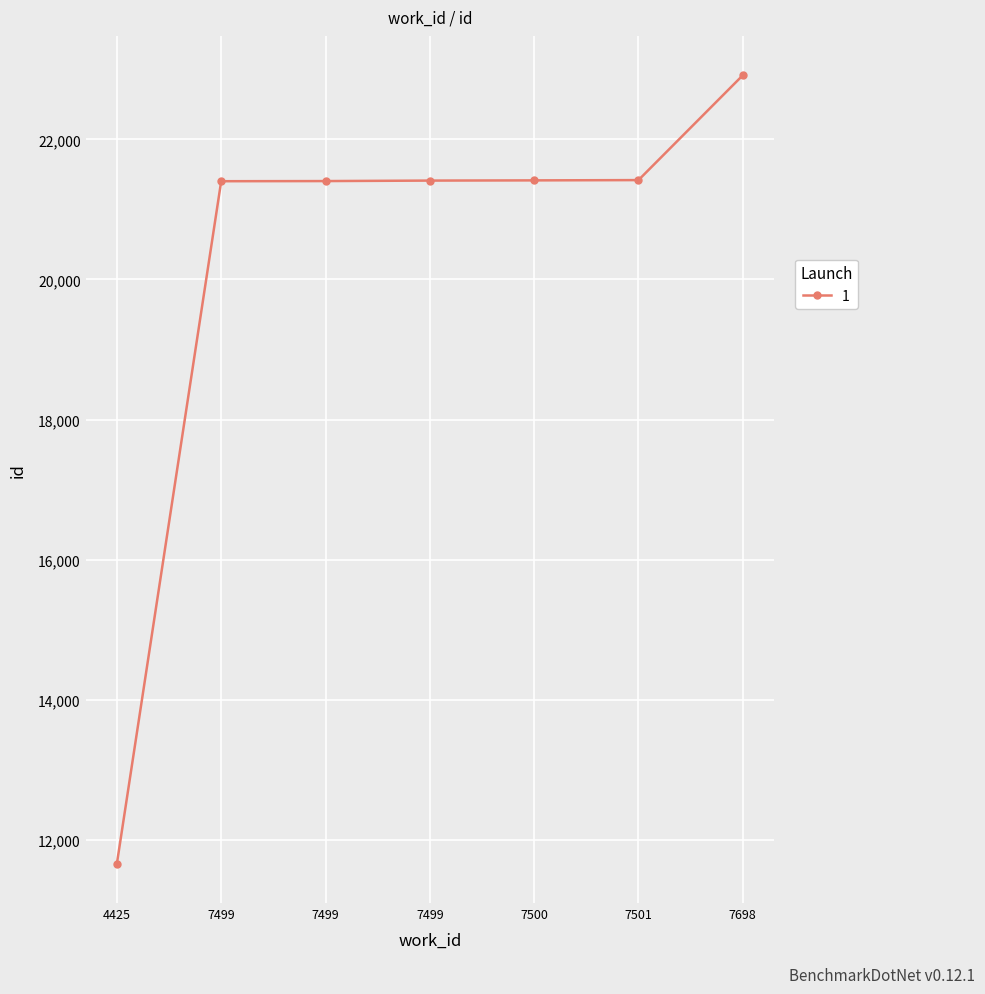

What is the sum of the values at 4425 and 7499?

33062